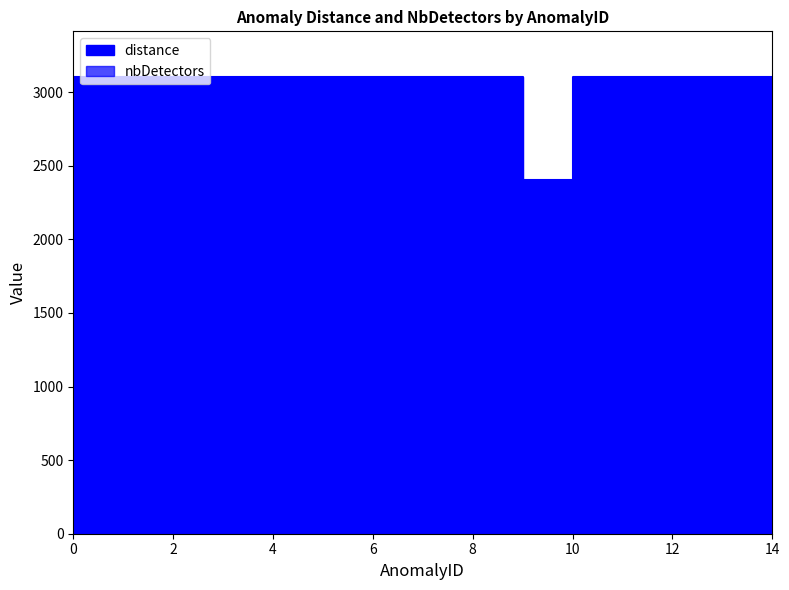

True or false: nbDetectors and distance cross at least once.

False